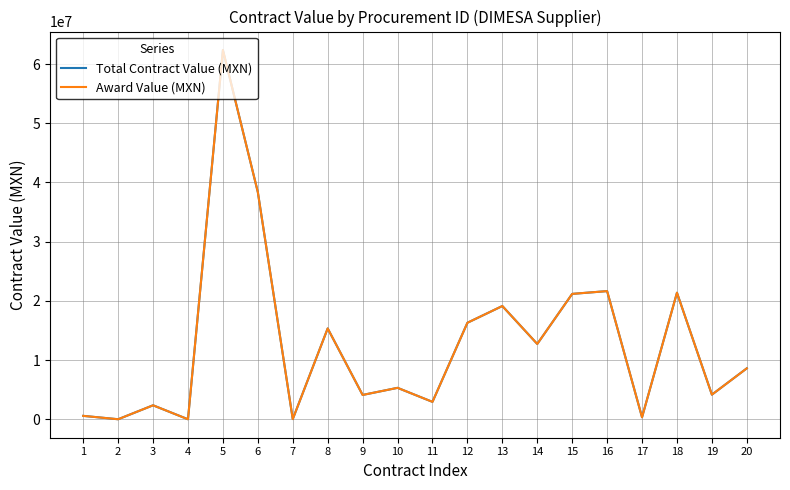

The Award Value (MXN) series shows 15342450.3 at 8. True or false?

True